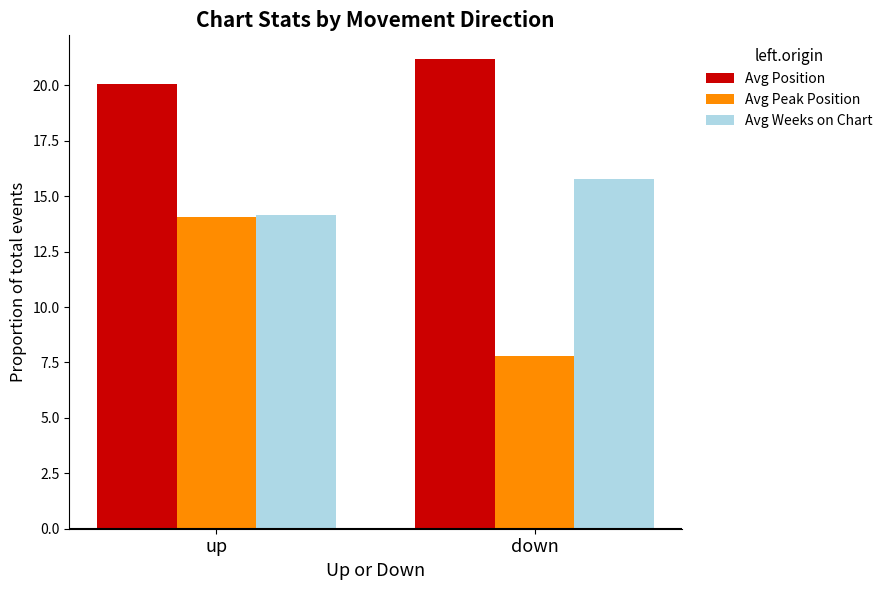

What is the difference between the highest and lowest values at up?

6.0